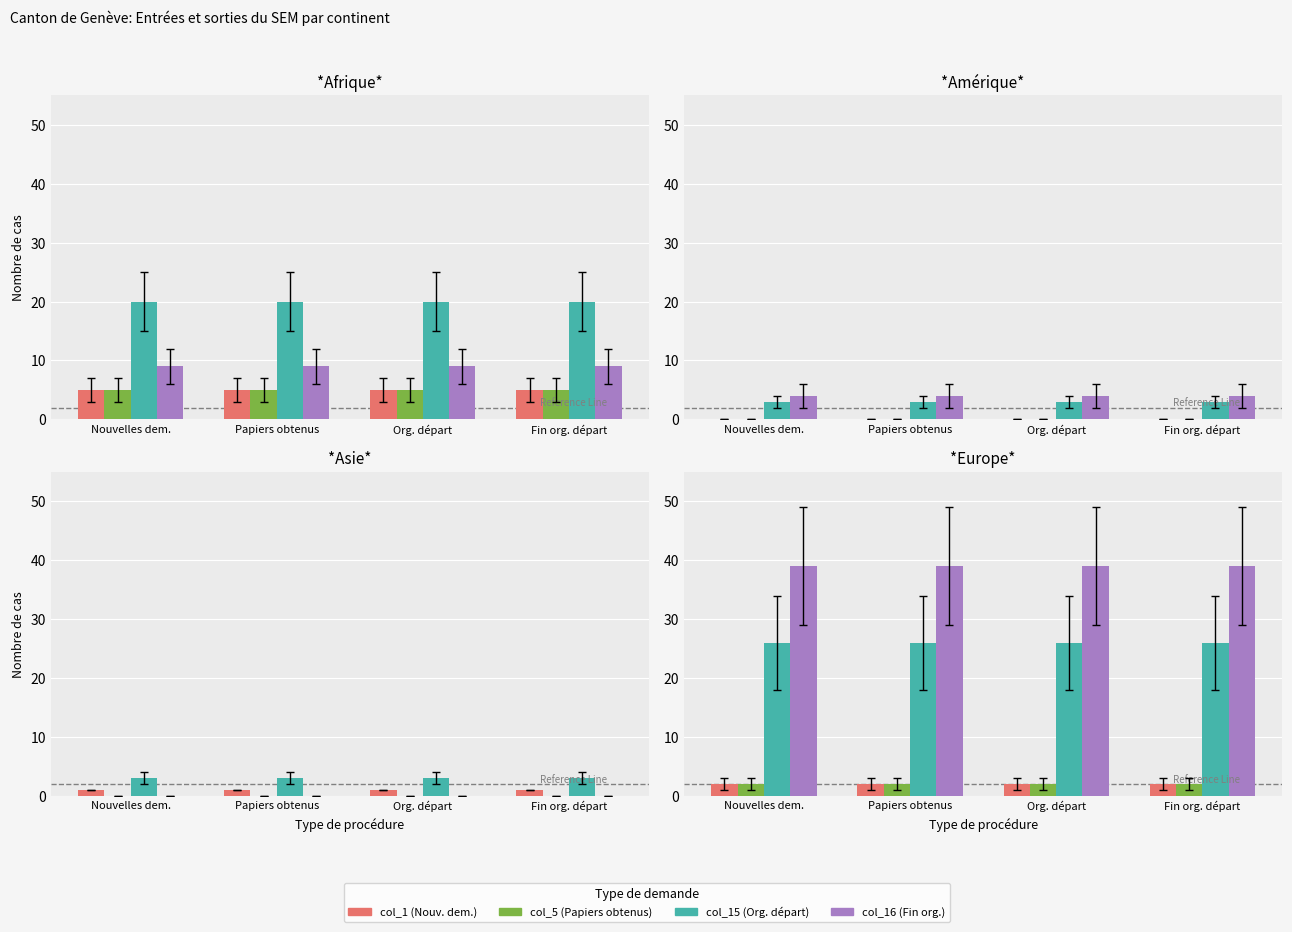

True or false: col_5 (Papiers obtenus) has a value of 2 at Org. départ.

True